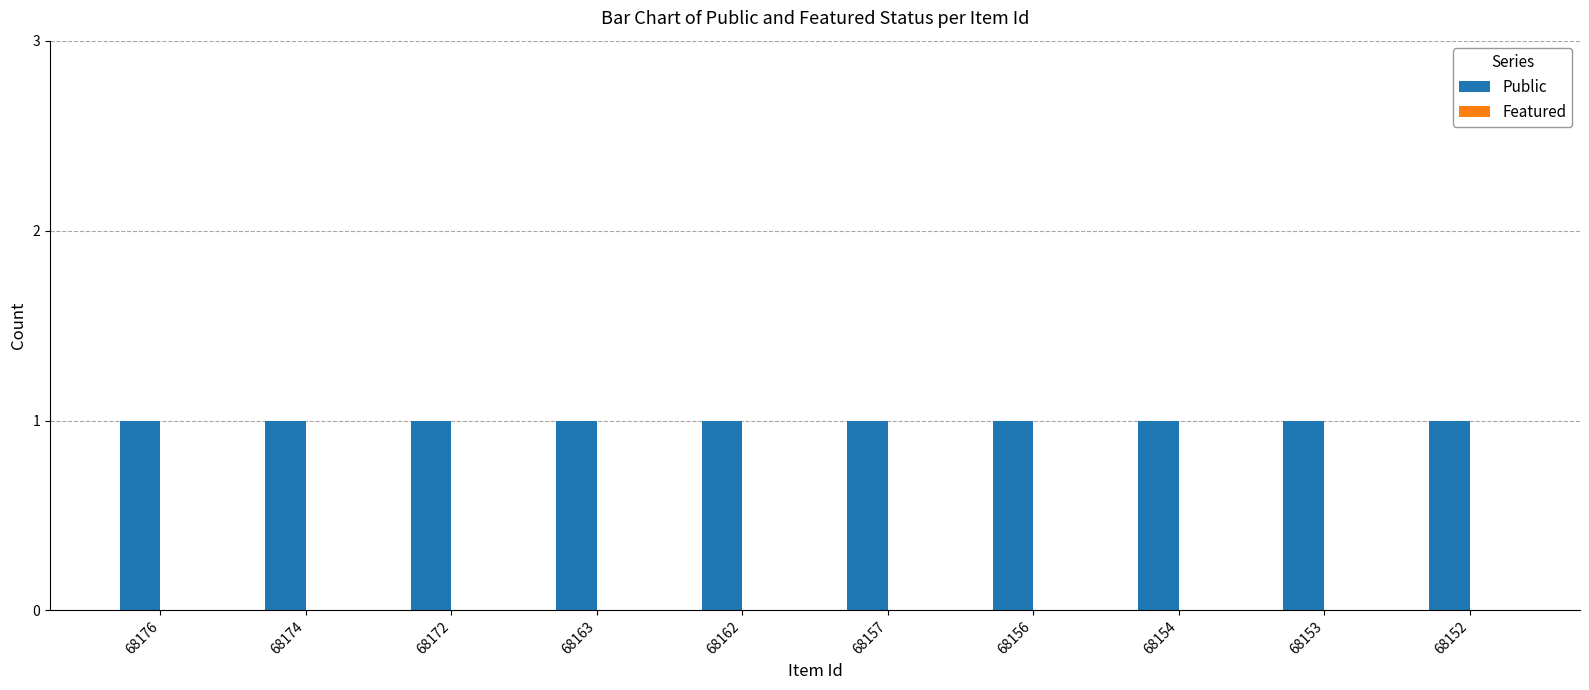

The Public series shows 1 at 68176. True or false?

True